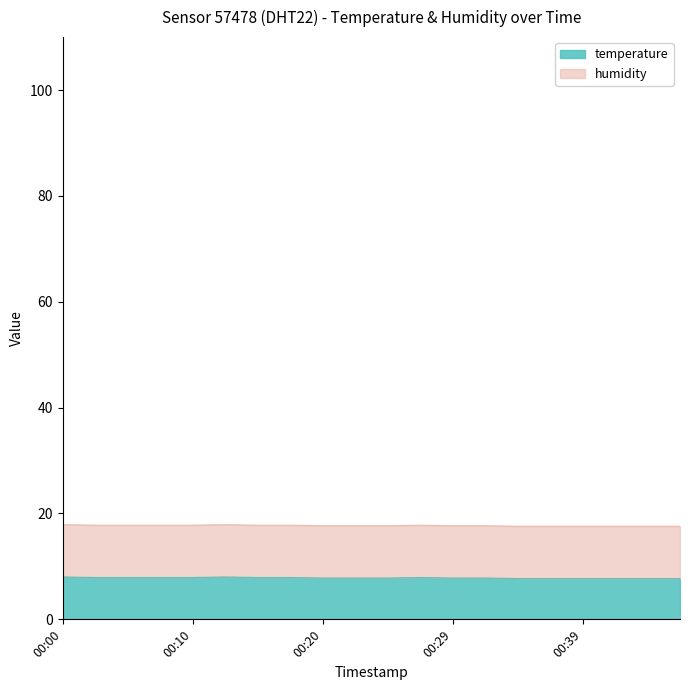

What is the value of the 20th point from the left?

7.7